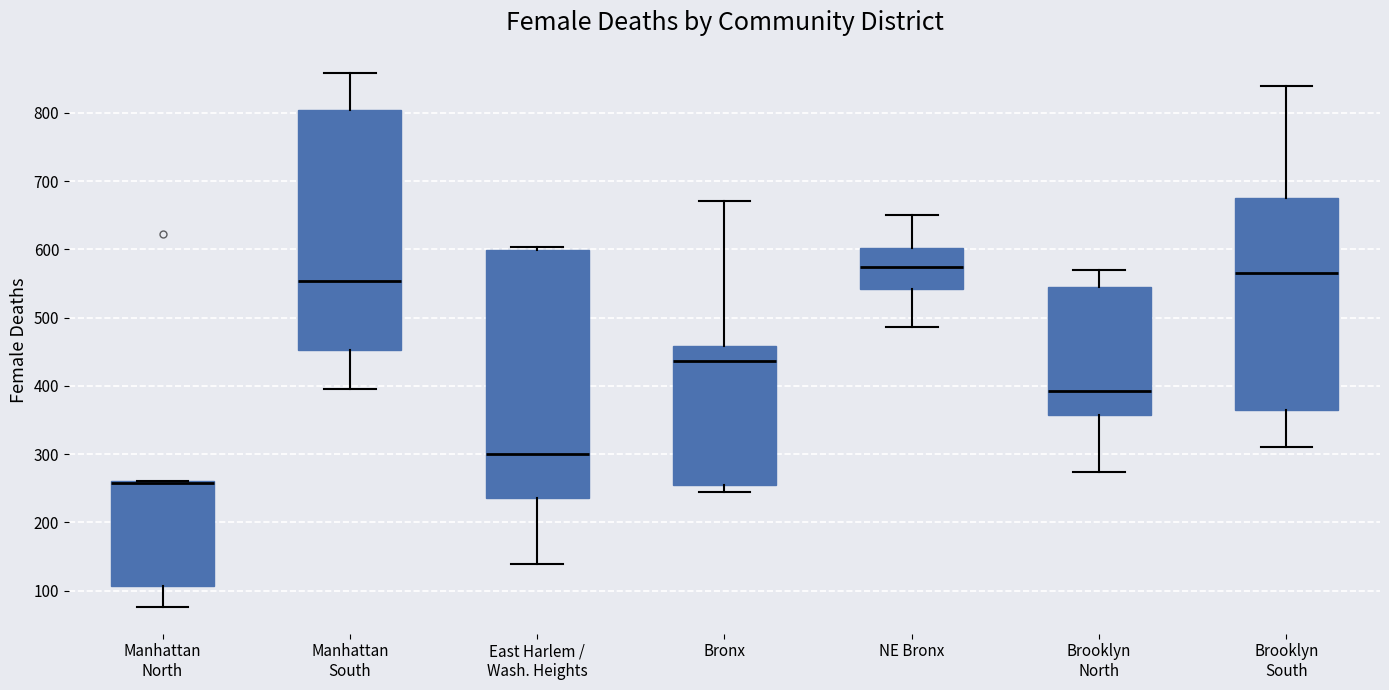

Where is the lower edge of the box for Brooklyn South on the y-axis? The values are not printed on the chart, so give them approximately, as read against the axis.

360